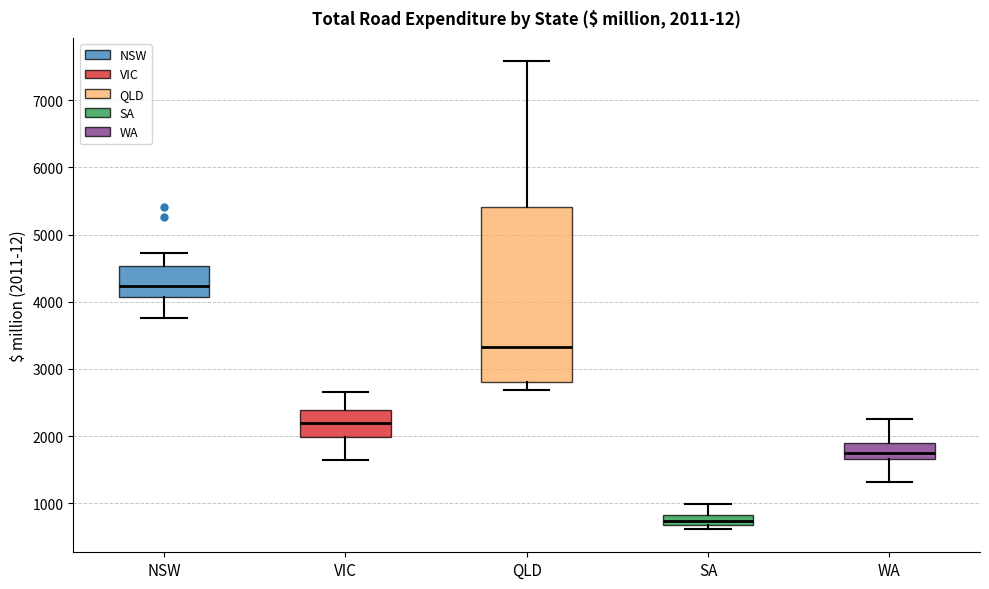

Which box's median line is the highest?

NSW